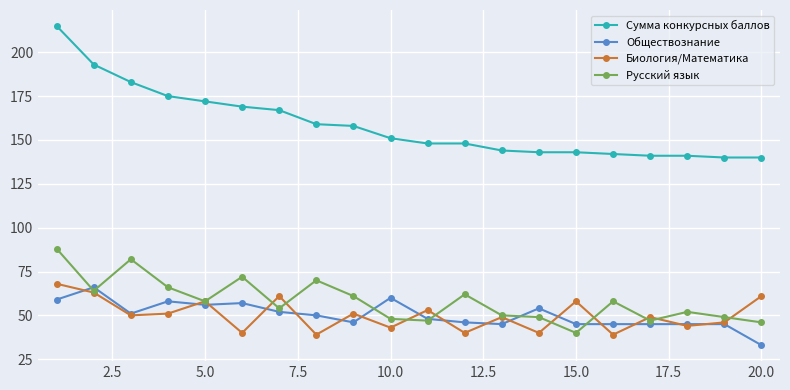

At how many categories does at least one series exceed 116?

20